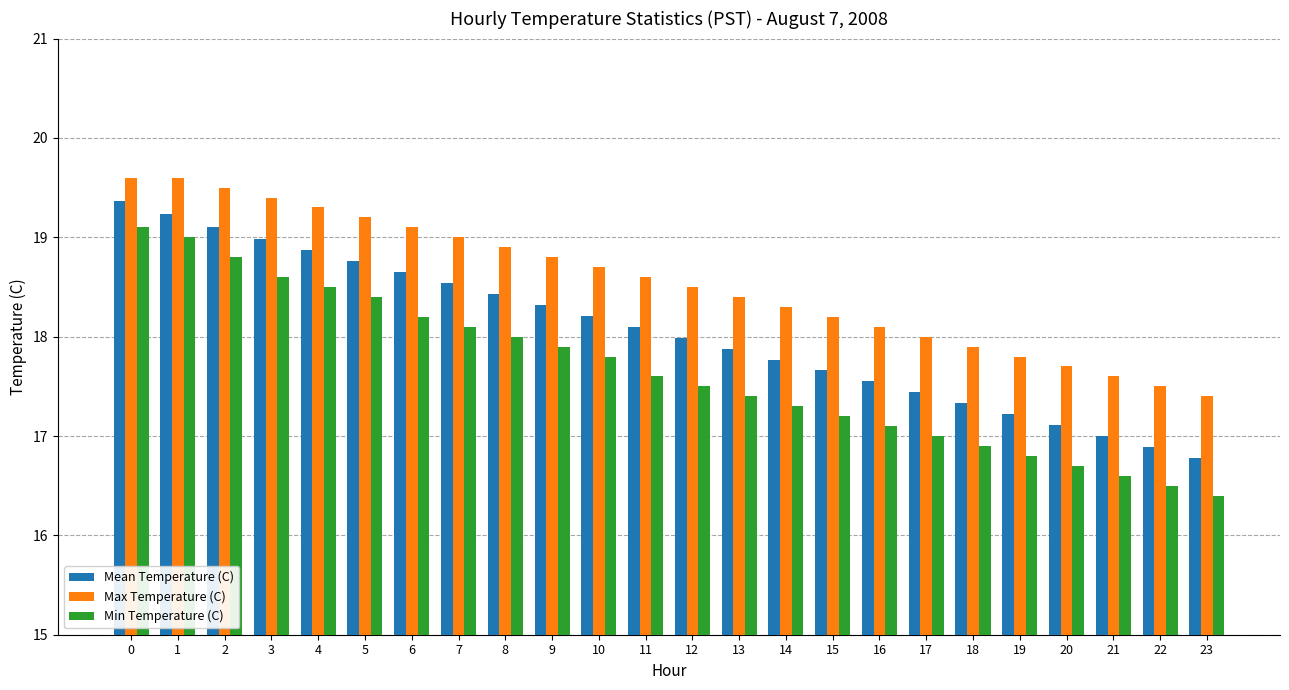

How many bars are there in total?

72